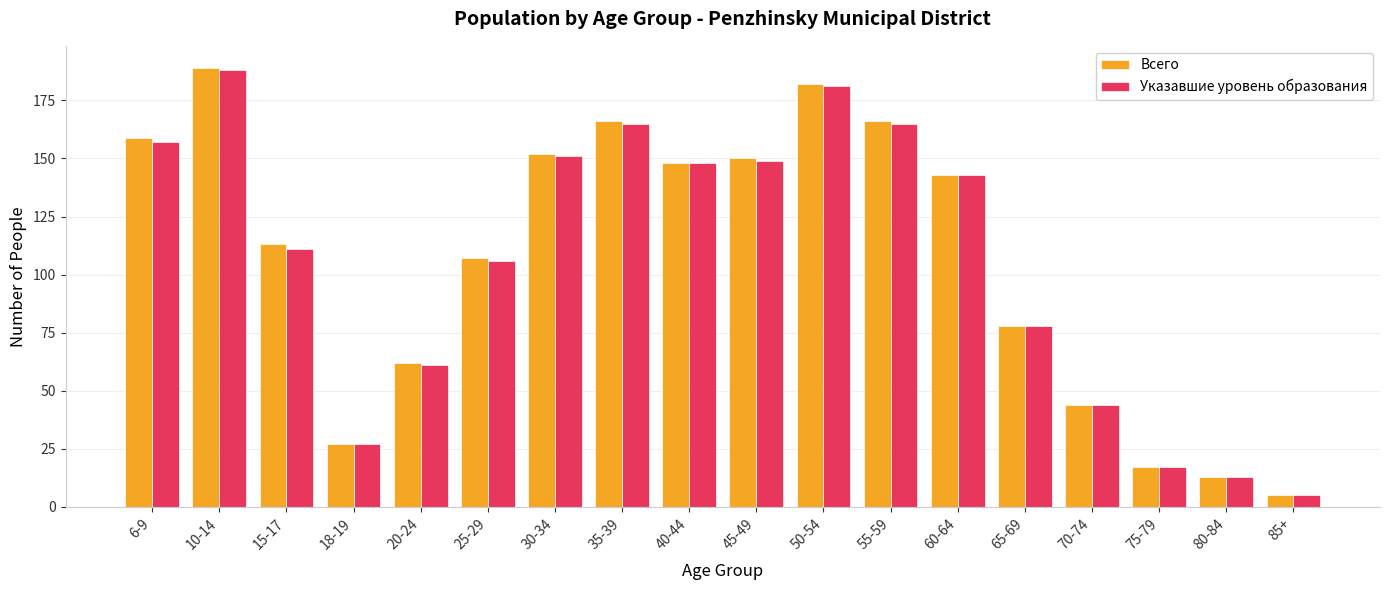

What position from the left is 20-24?

5